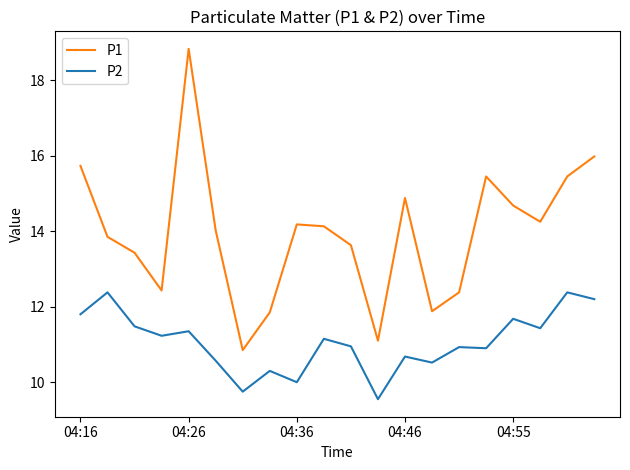

Rank the series by their maximum value, from highest to lowest.

P1, P2